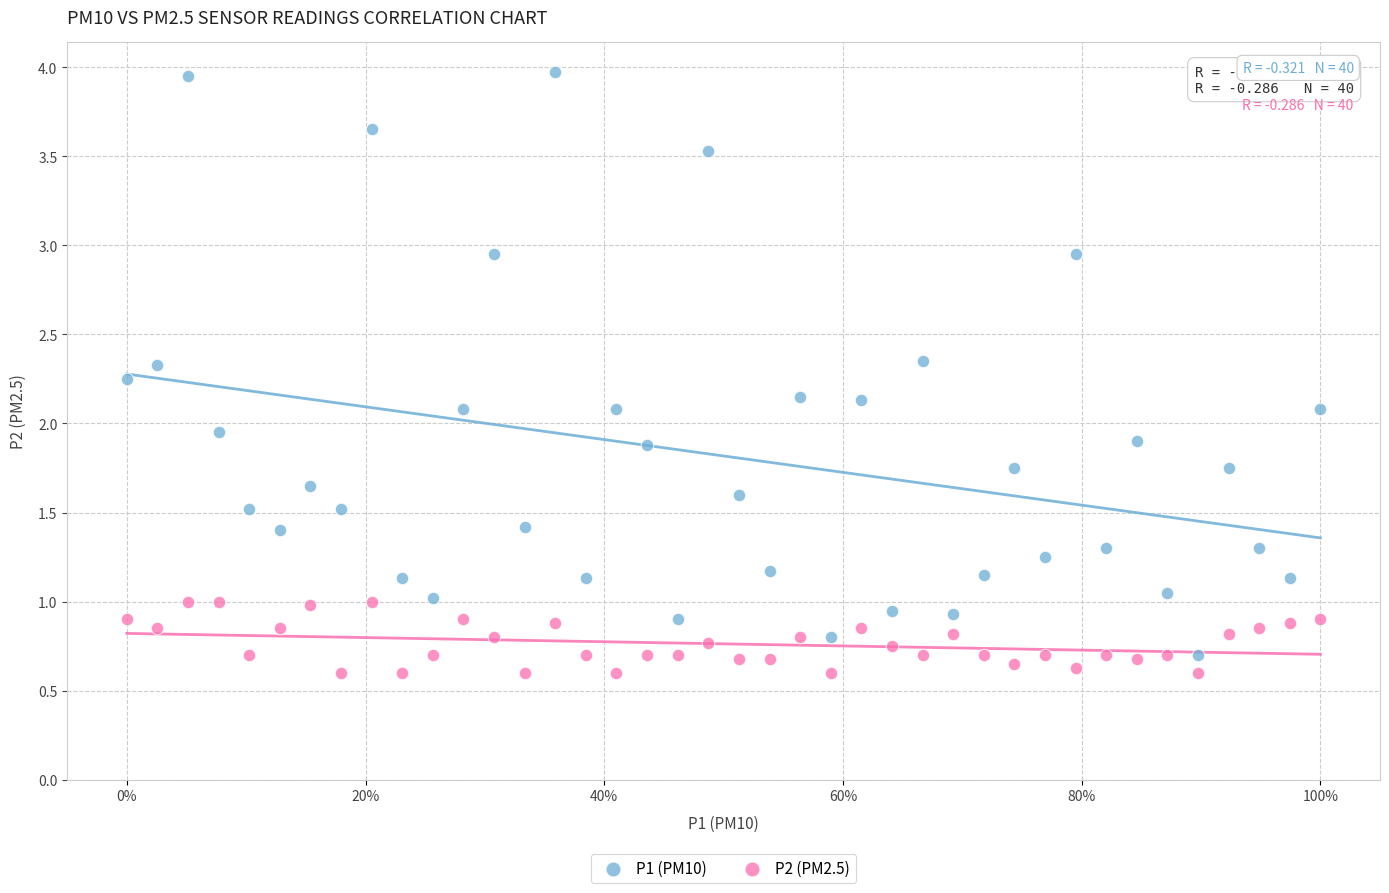

Which series has the largest Y range (max minus min)?

P1 (PM10)